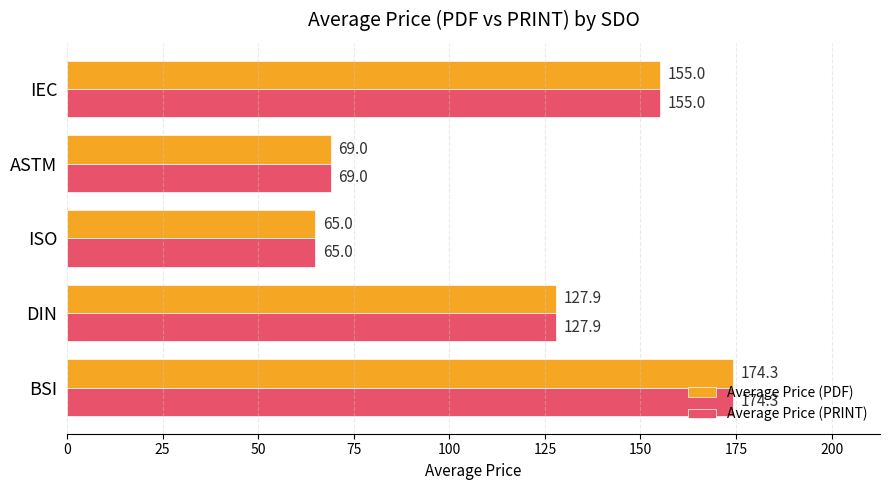

The value of Average Price (PDF) at IEC is 155.0. True or false?

True